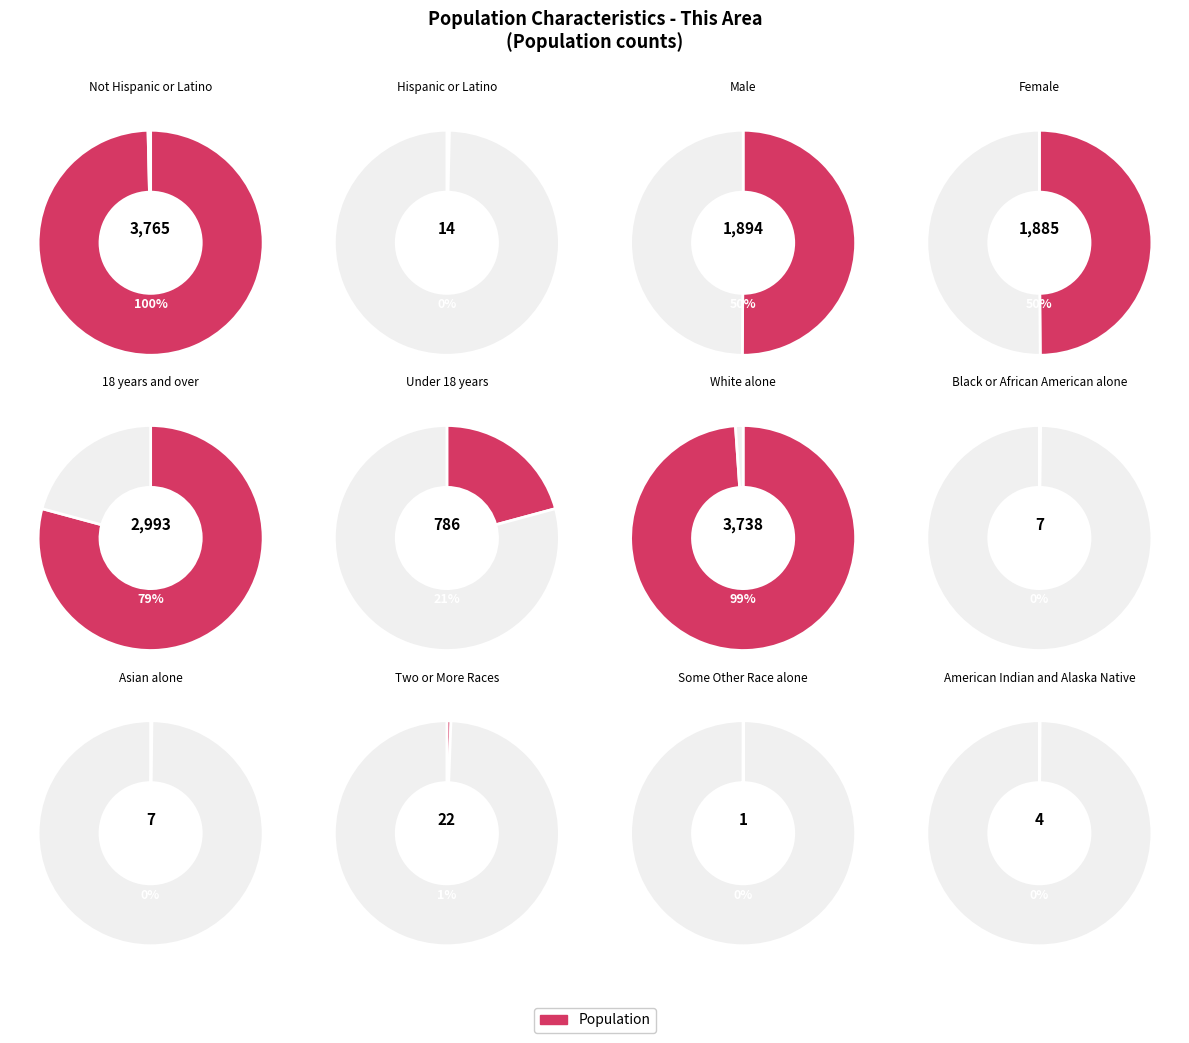

Is it true that 0 is 0% of the pie?

True